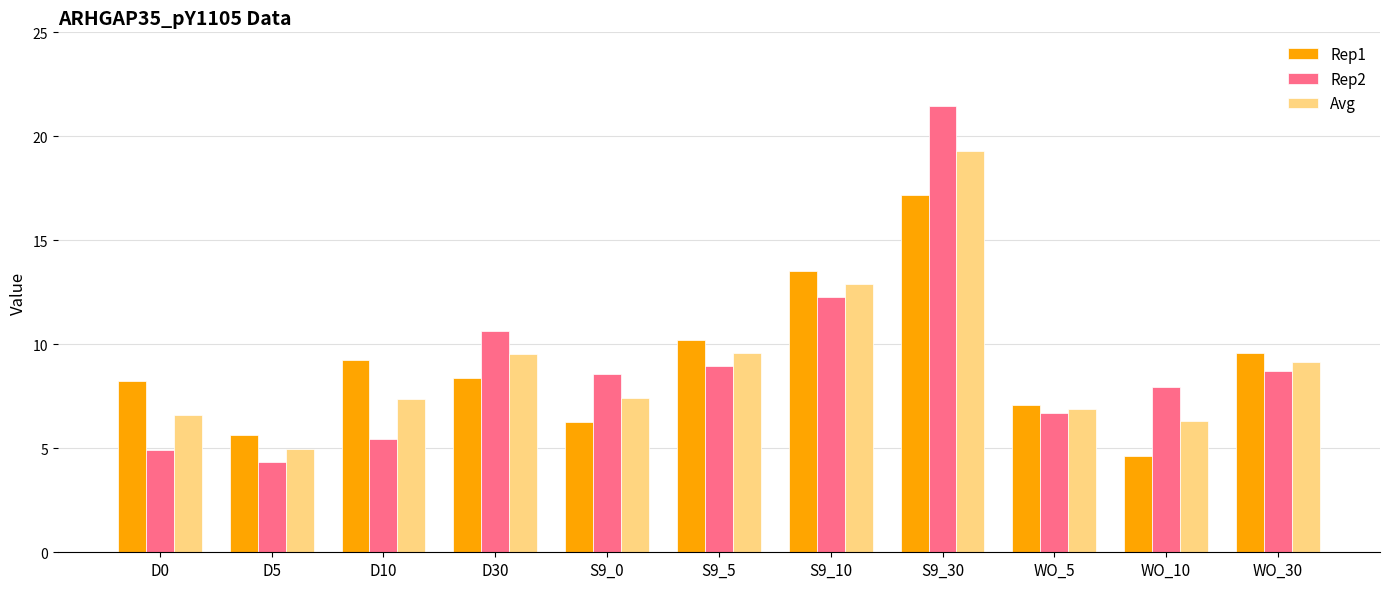

What is the average value of the Rep1 series?

9.1